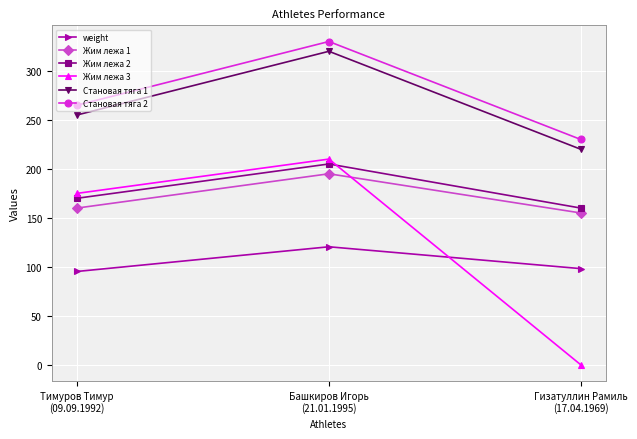

What is the difference between the highest and lowest values at Тимуров Тимур
(09.09.1992)?

169.7